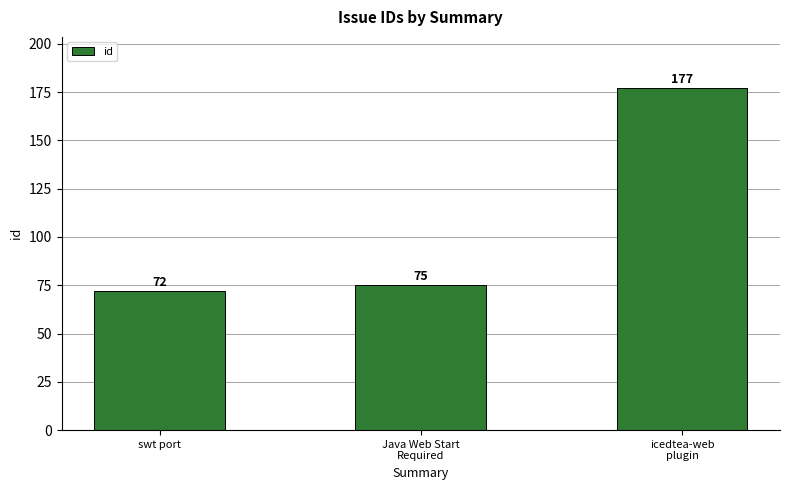

Are the bars horizontal?

No